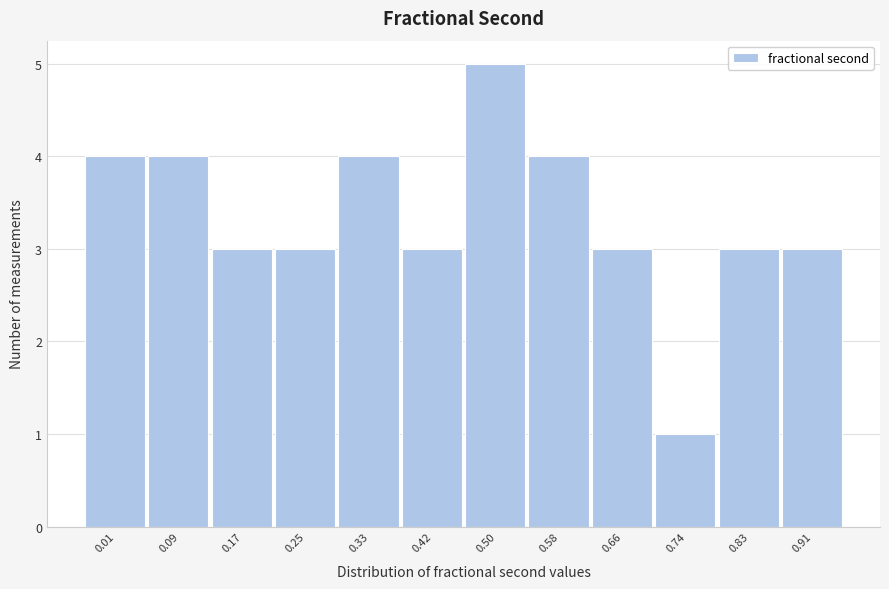

Reading left to right, extract all data points from this chart.

0.01=4	0.09=4	0.17=3	0.25=3	0.33=4	0.42=3	0.50=5	0.58=4	0.66=3	0.74=1	0.83=3	0.91=3